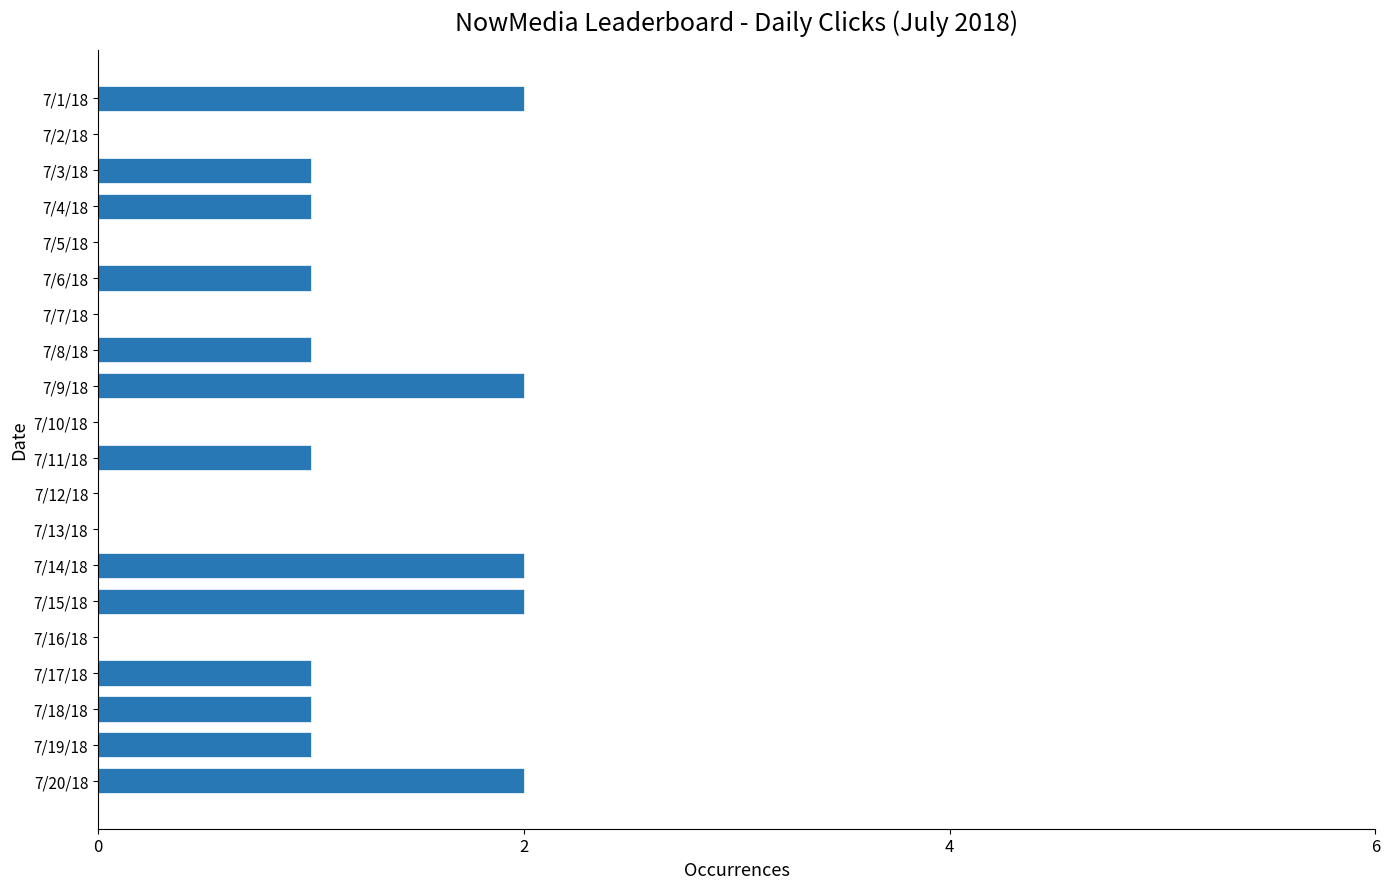

How many categories are shown in the chart?

20